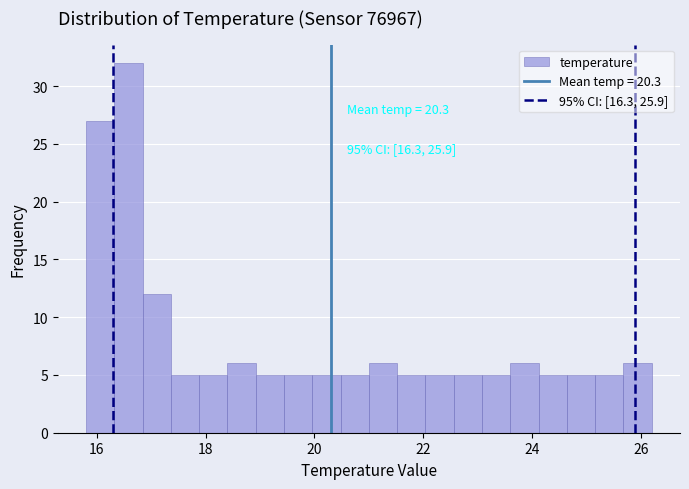

Around what value on the x-axis is the tallest bar? Give the approximate position of its centre, as read against the axis.

16.6